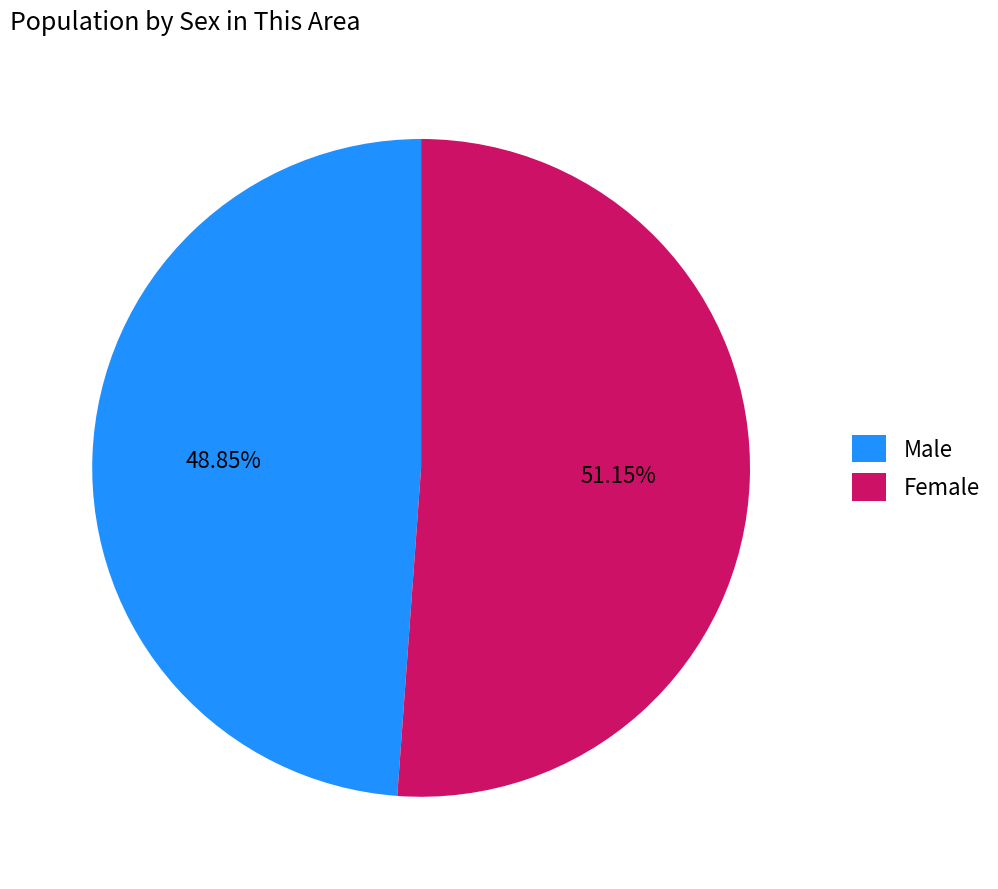

To the nearest percent, what is the difference between the largest and smallest slice percentages?

2%